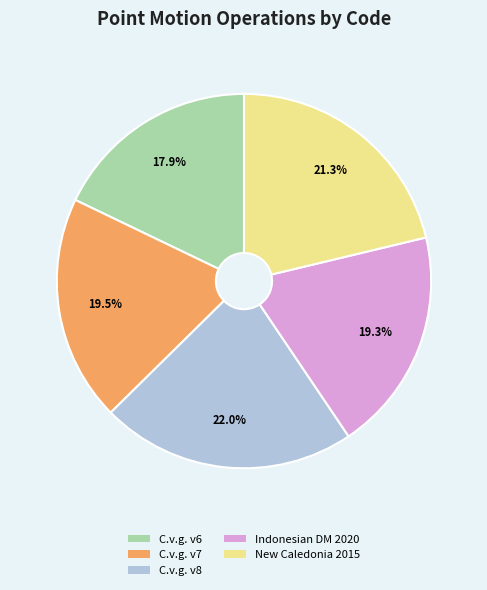

Is there any slice that represents more than half of the pie?

No